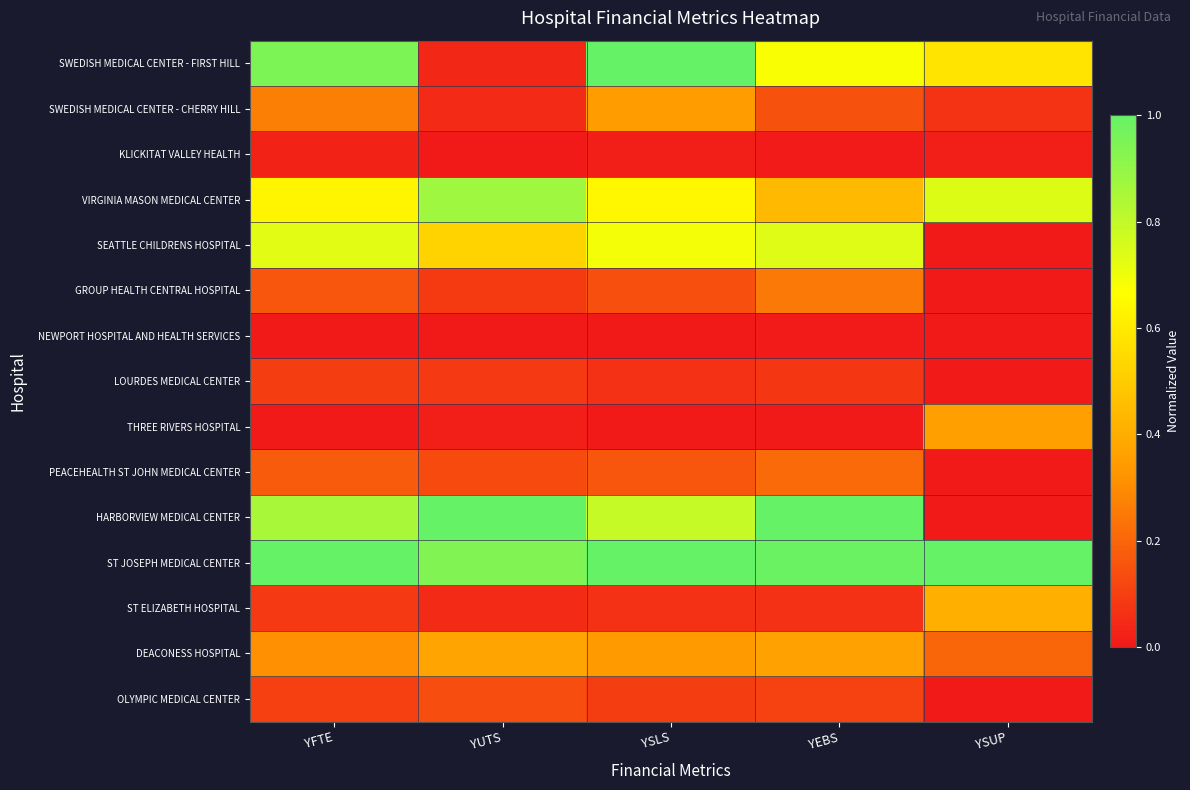

What is the total value across all series at YFTE?

5.4